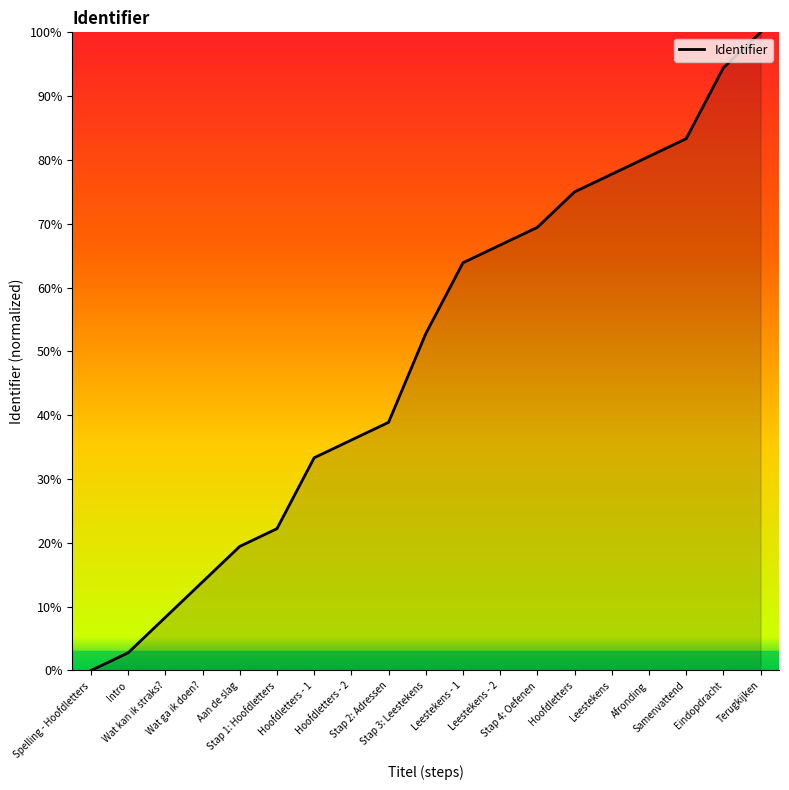

What value does the data have at Afronding?

80.6